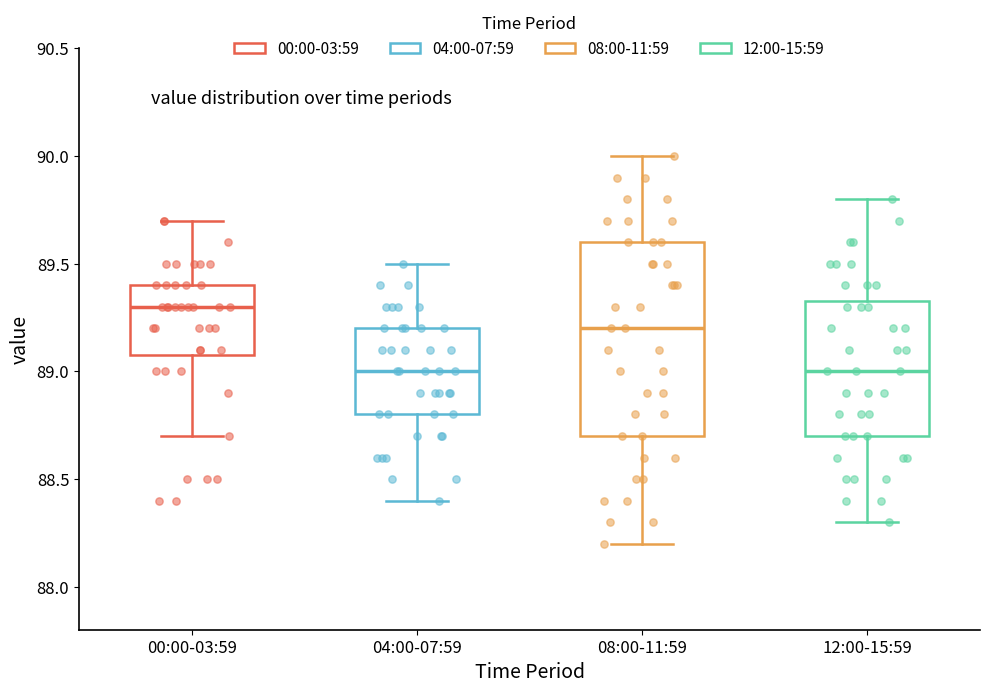

Comparing the boxes themselves (not the whiskers), which one is the tallest?

08:00-11:59